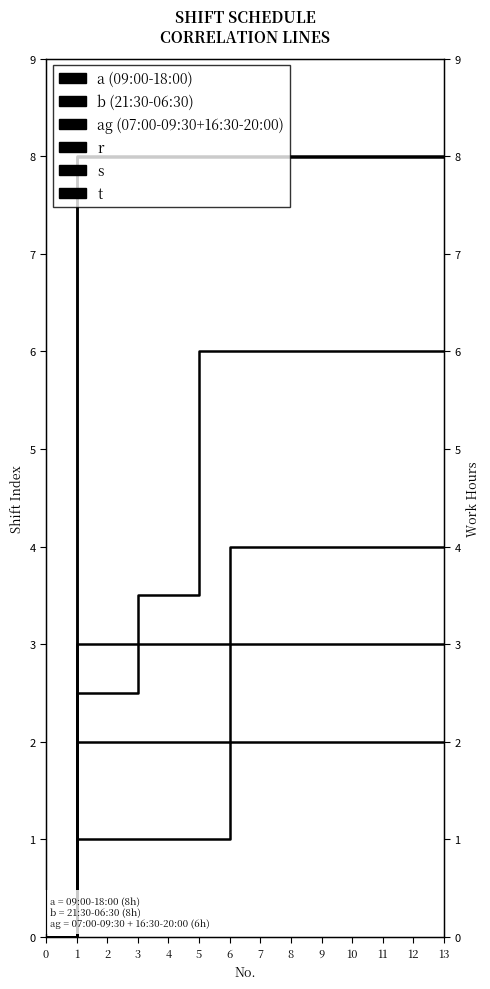

How many series are shown in this chart?

6